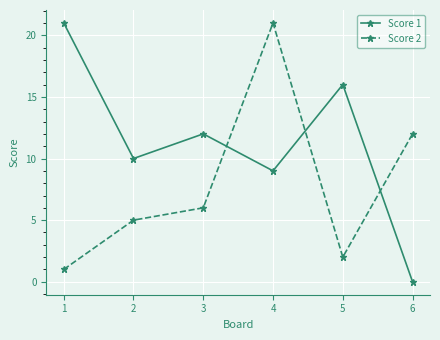

Where do Score 1 and Score 2 first cross each other?

3 and 4